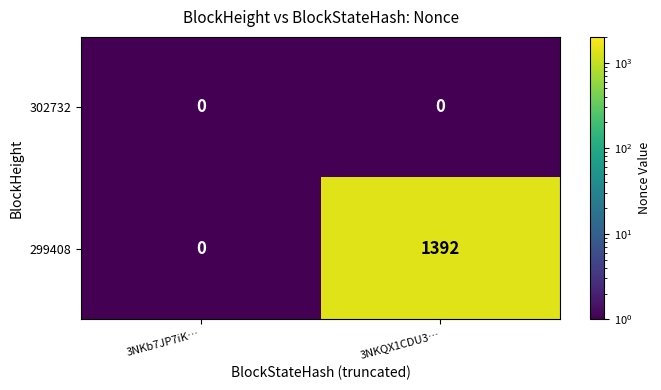

Is it true that 299408 equals 0 at 3NKb7JP7iK…?

True